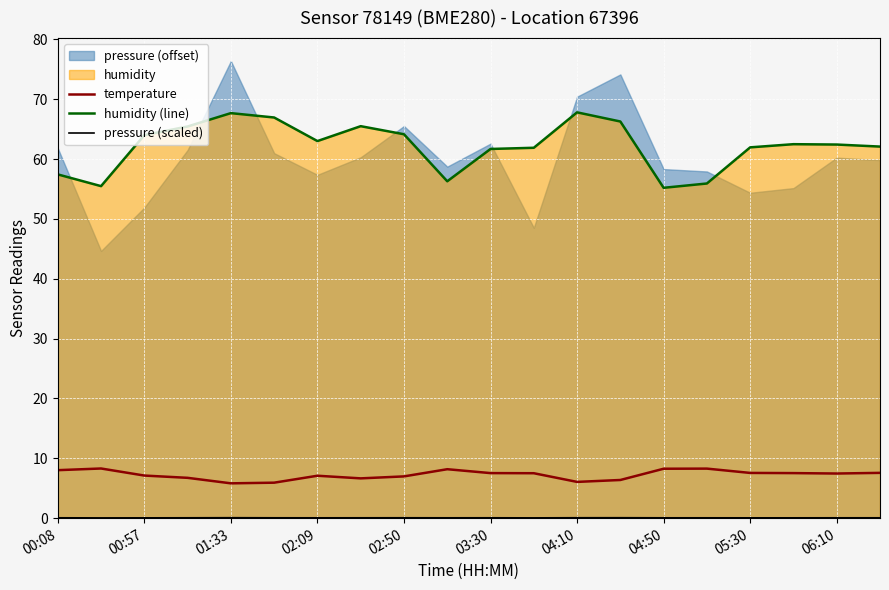

Where does the humidity (line) series first go above 62?

00:57